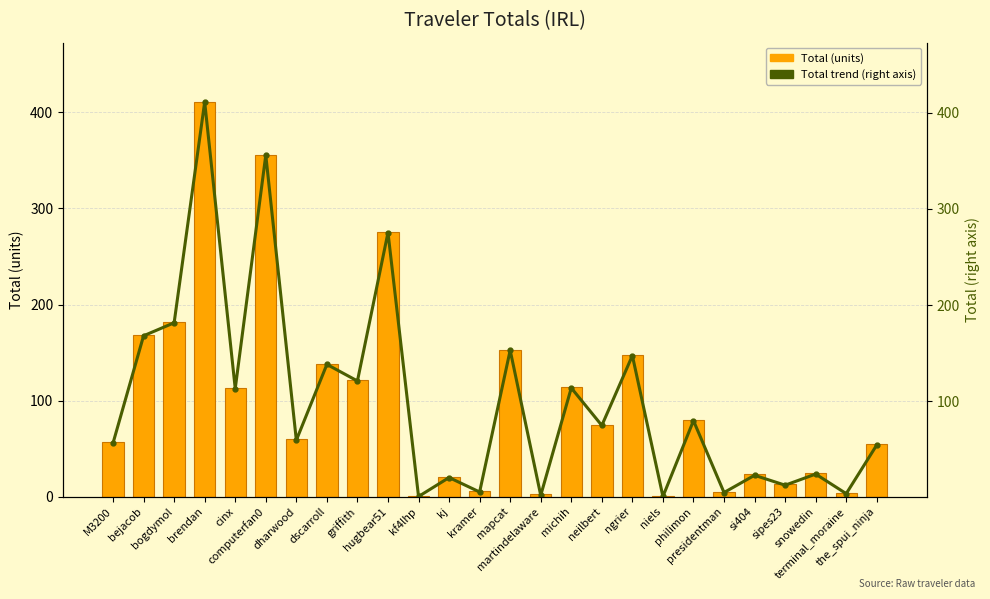

Which series changed the most between niels and sipes23?

Total (units)